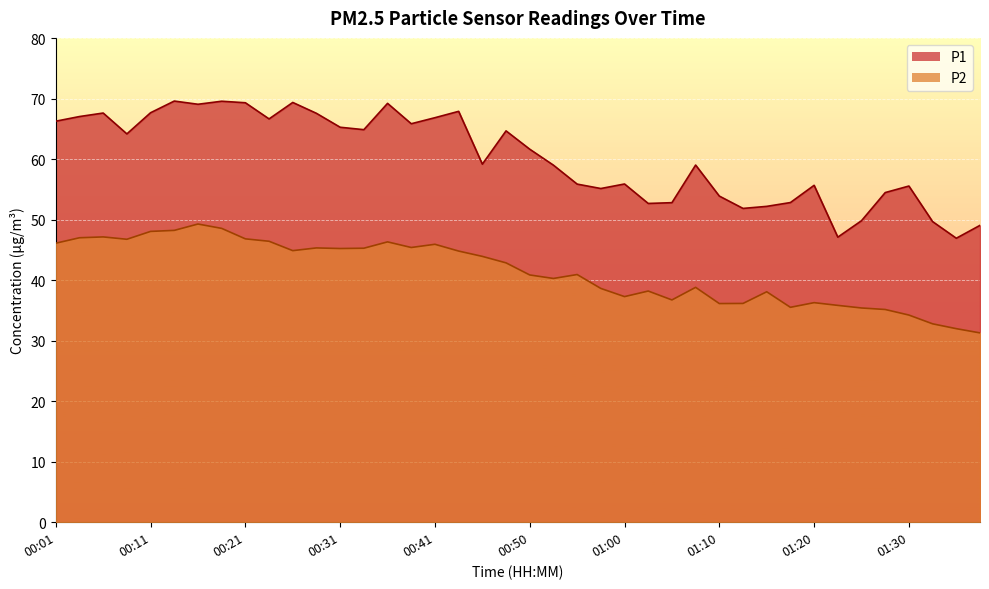

Rank the categories by P1 value from lowest to highest.

01:35, 01:23, 01:38, 01:33, 01:25, 01:13, 01:15, 01:03, 01:05, 01:18, 01:10, 01:28, 00:58, 01:30, 01:20, 00:55, 01:00, 00:53, 01:08, 00:45, 00:50, 00:09, 00:48, 00:33, 00:31, 00:38, 00:01, 00:23, 00:41, 00:04, 00:28, 00:06, 00:11, 00:43, 00:16, 00:36, 00:21, 00:26, 00:19, 00:14